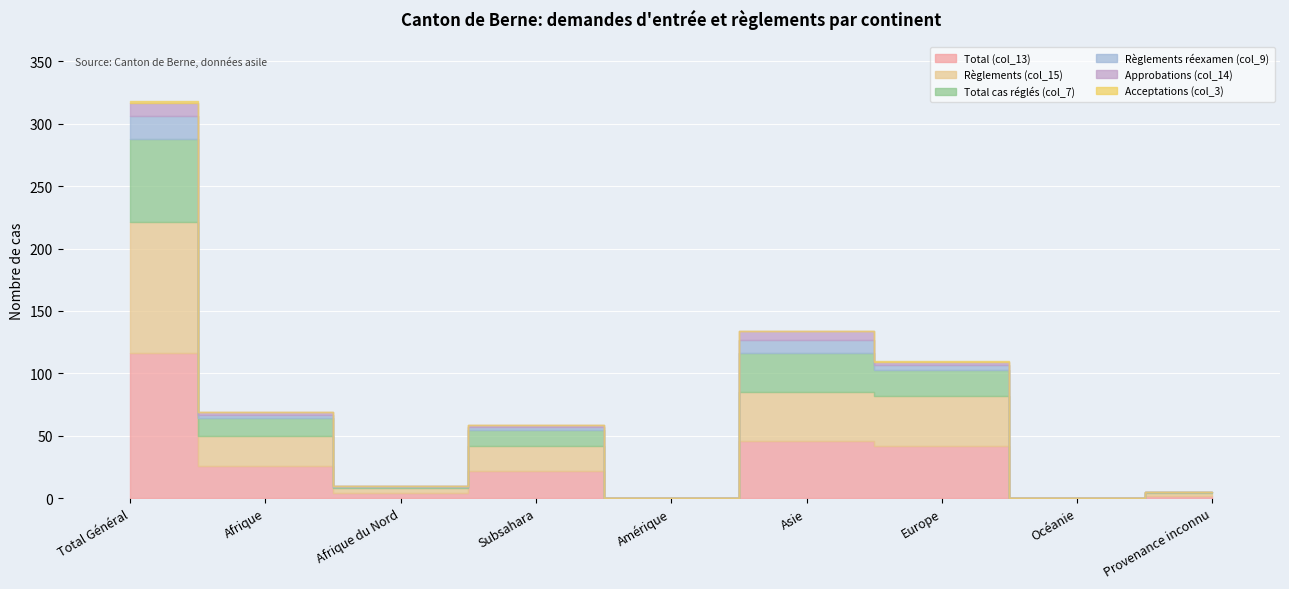

True or false: Total (col_13) and Règlements réexamen (col_9) intersect in this chart.

False